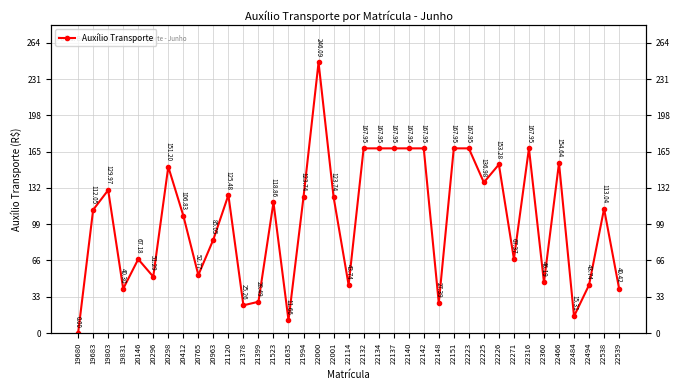

Which label corresponds to the smallest value in the chart?

19680